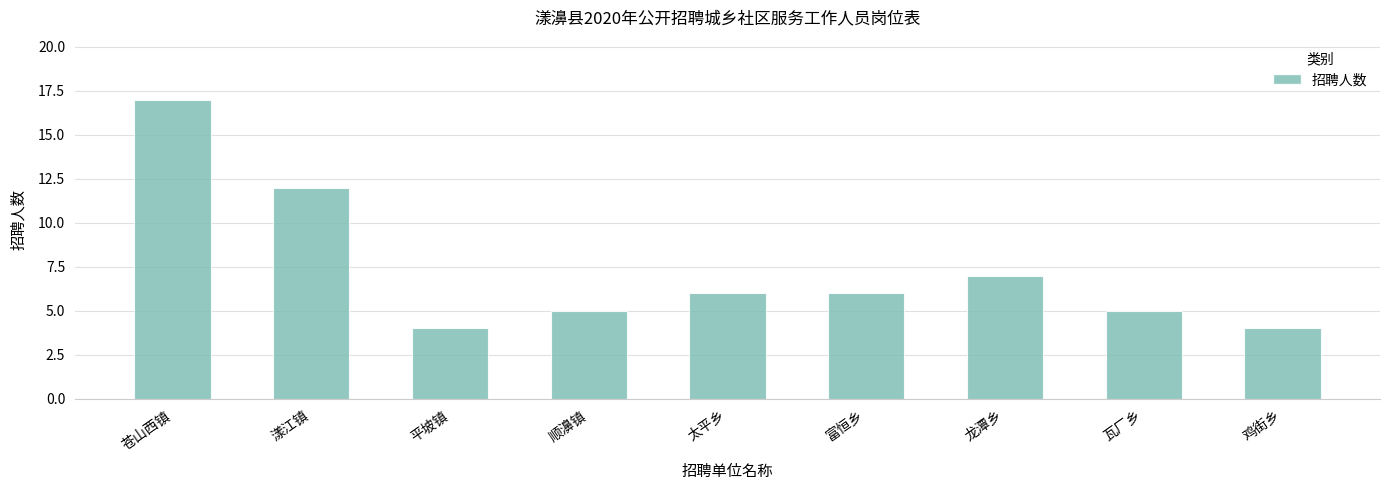

How many series are shown in this chart?

1